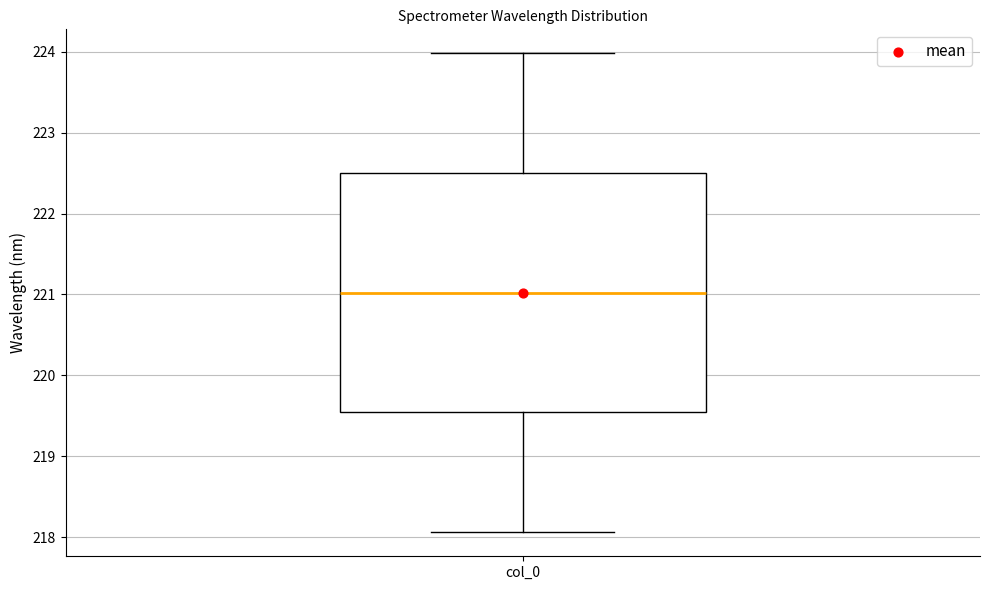

Where is the lower edge of the box for col_0 on the y-axis? The values are not printed on the chart, so give them approximately, as read against the axis.

219.5